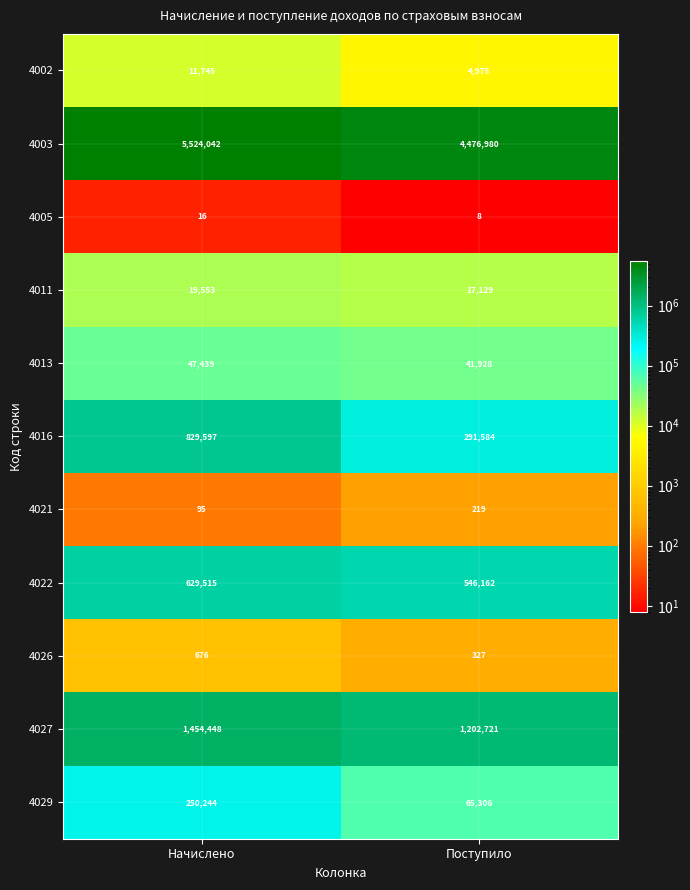

How many categories are shown in the chart?

2